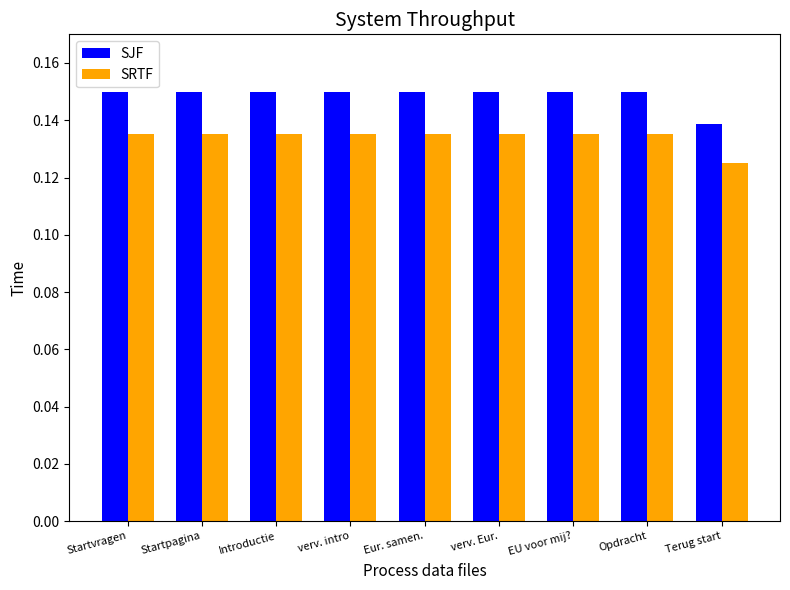

At Introductie, list the series in order from smallest to largest.

SRTF, SJF